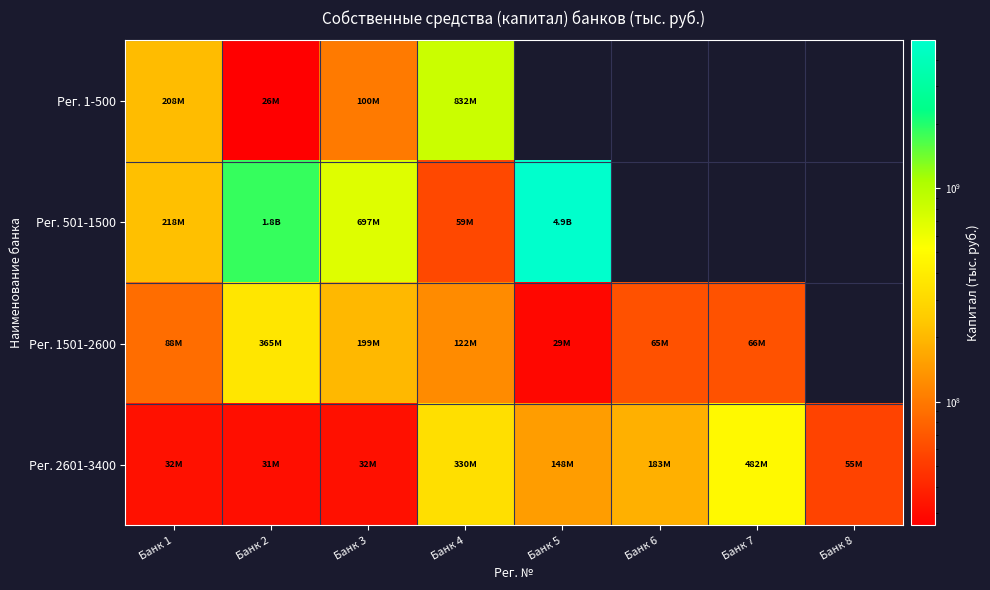

What is the lowest value of the Рег. 501-1500 series?

58944152.0